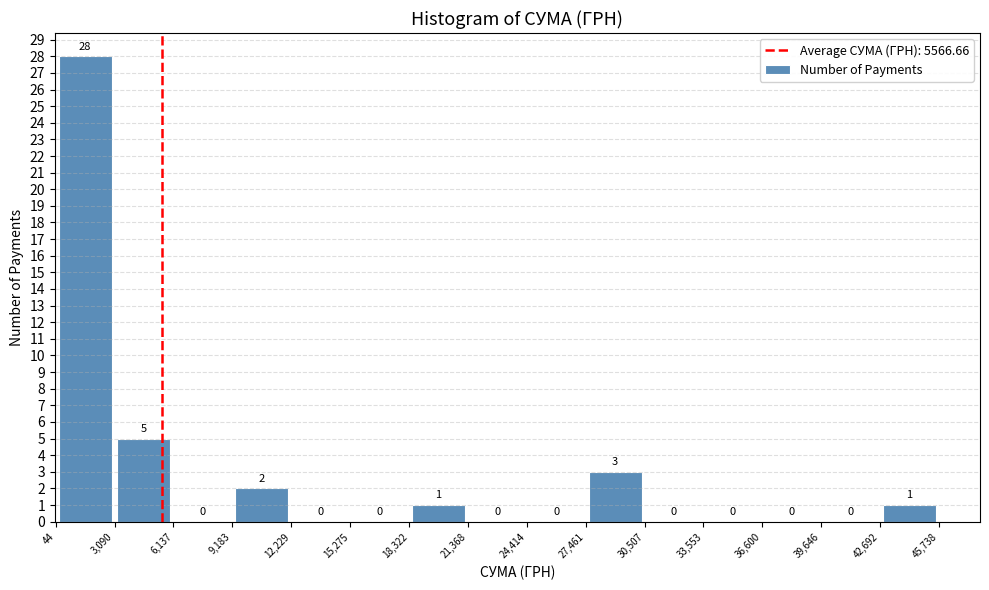

How tall is the bar that spans 9,183 to 12,229 on the x-axis?

2